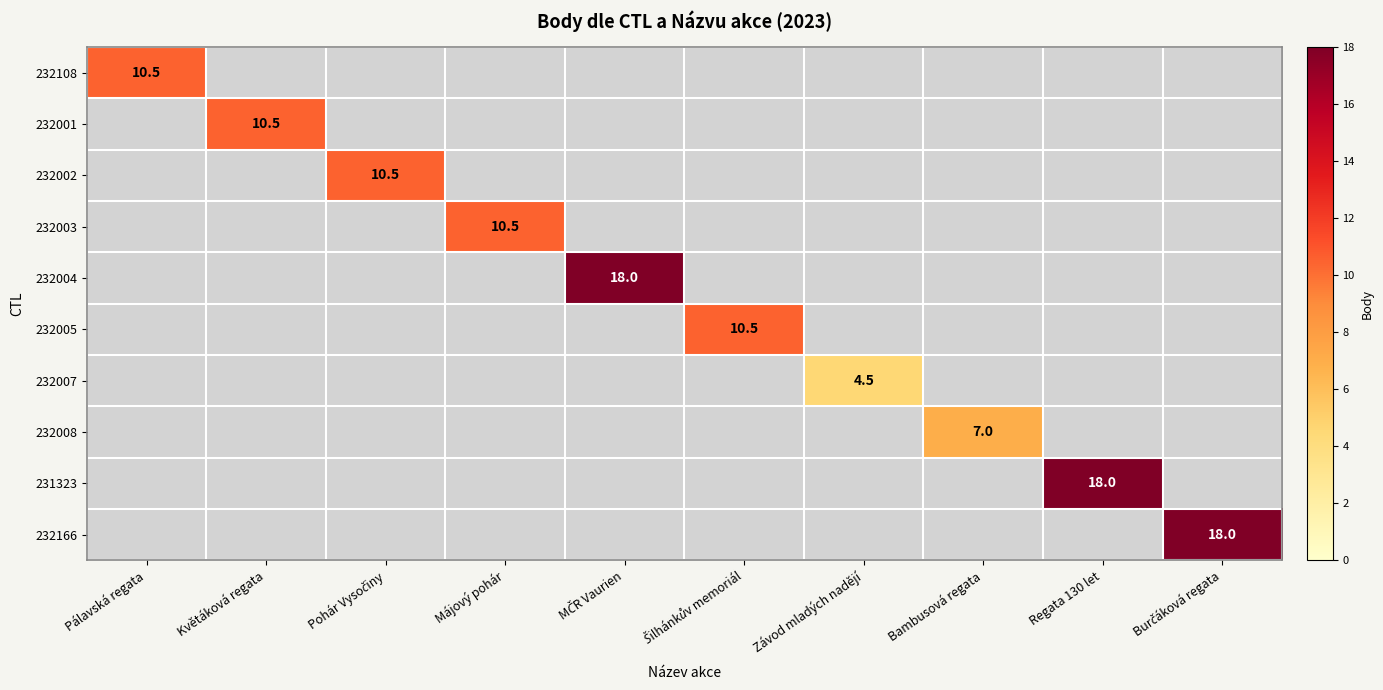

Is it true that 232166 equals 18.0 at Burčáková regata?

True